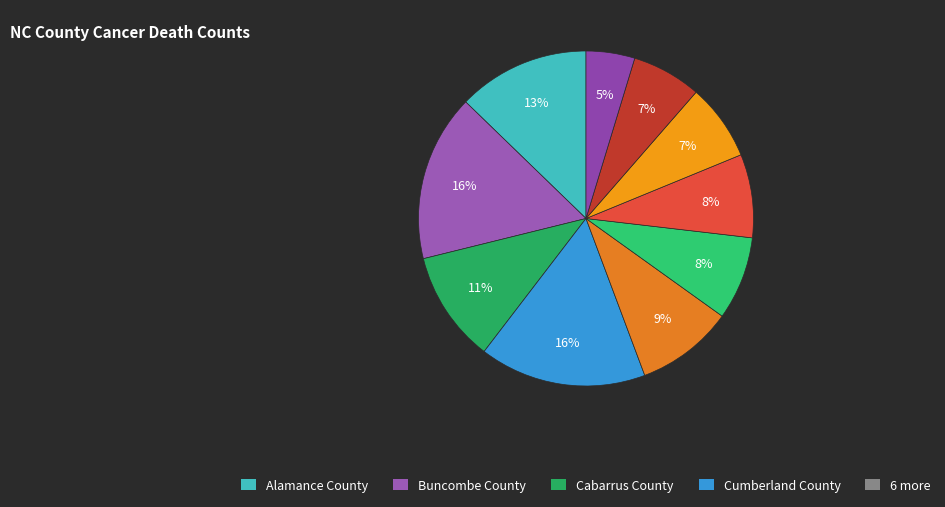

Is there a majority slice in this chart?

No